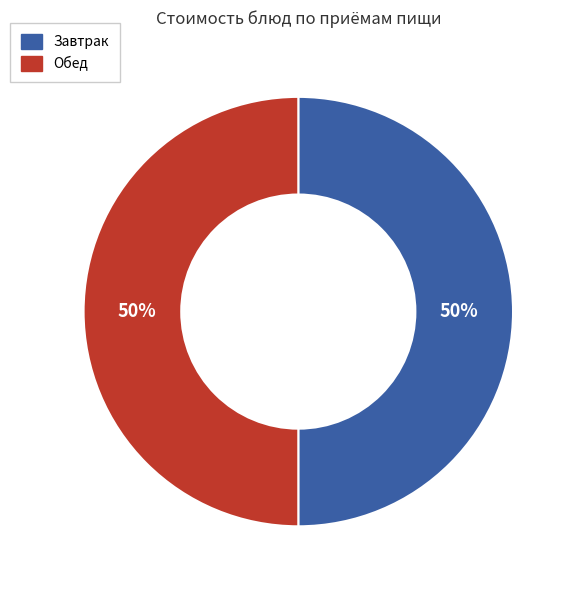

To the nearest percent, what is the average slice percentage?

50%